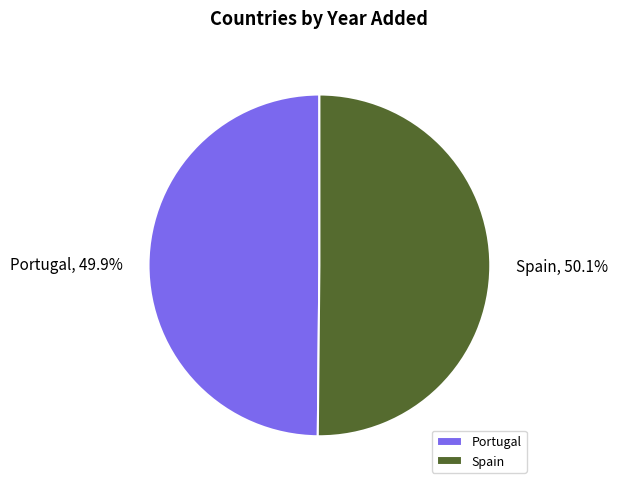

To the nearest percent, what portion does Portugal represent?

50%